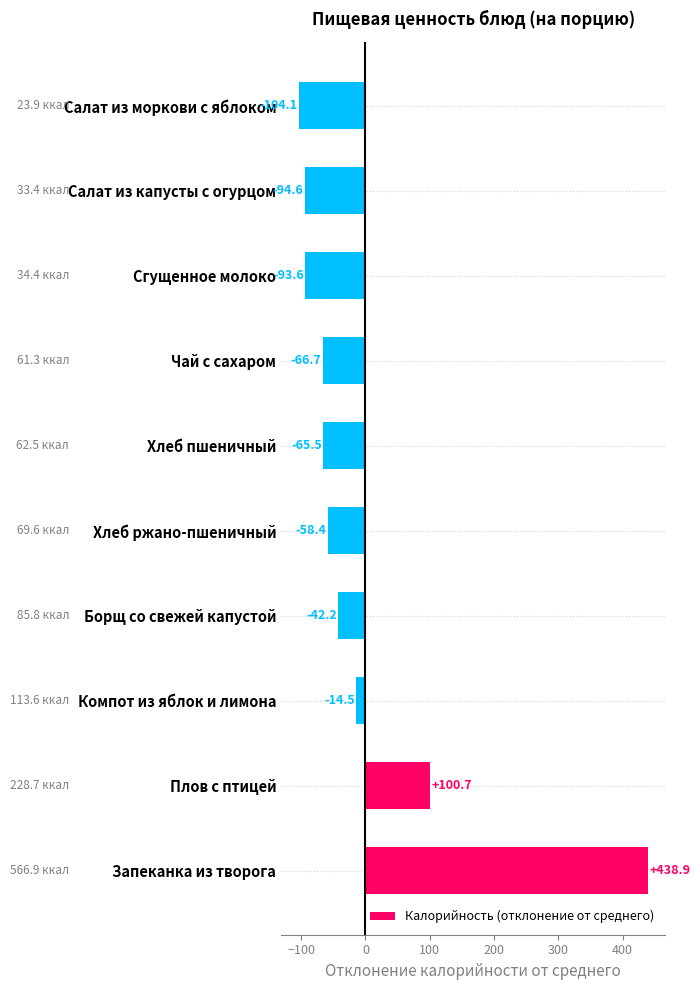

Is it true that the value at Хлеб ржано-пшеничный is -58.4?

True